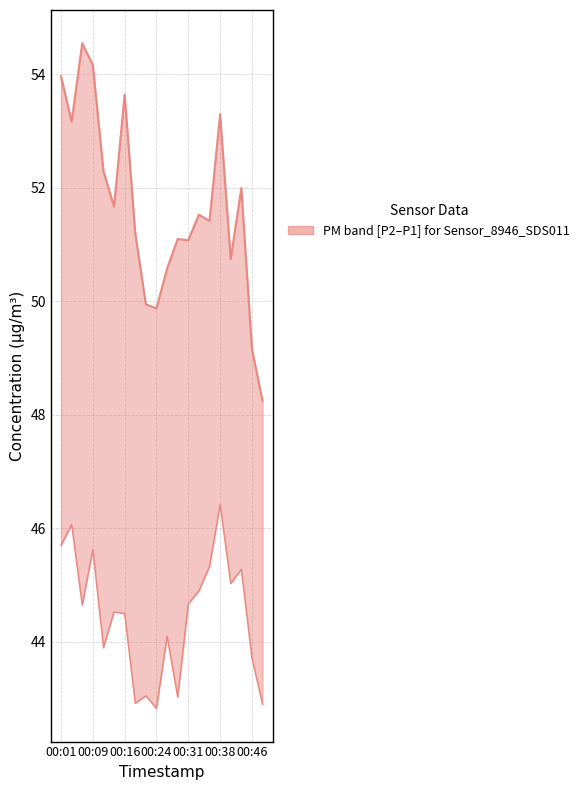

What is the difference between the highest and lowest values at 00:24?

7.1